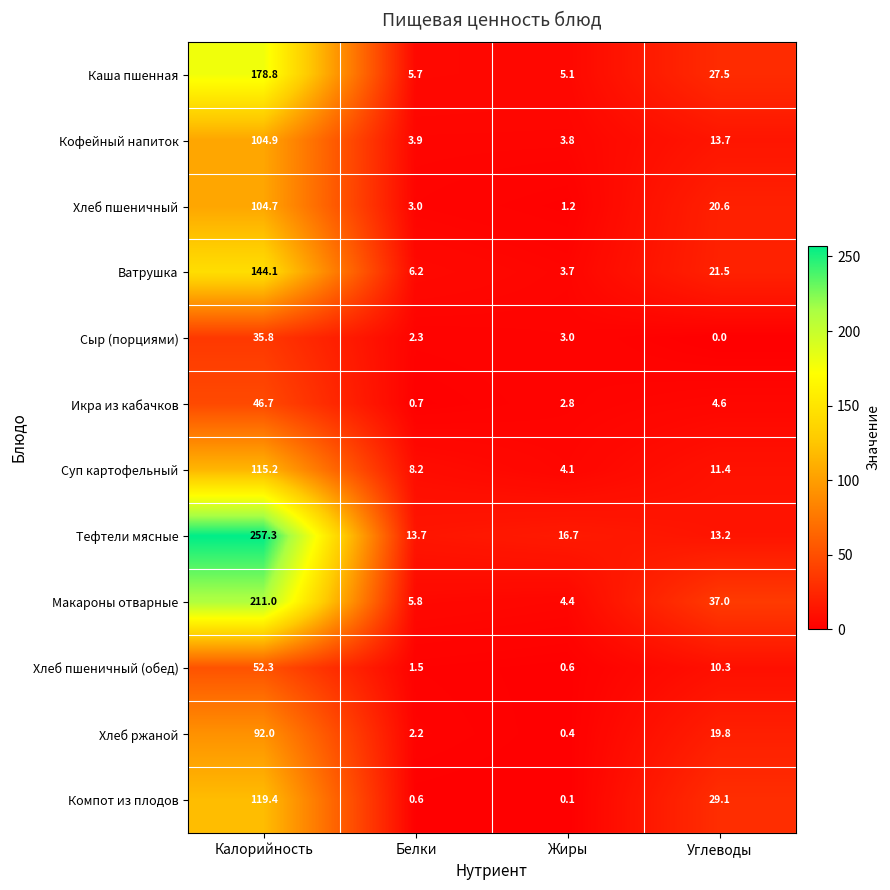

Read the Суп картофельный value at Калорийность.

115.2